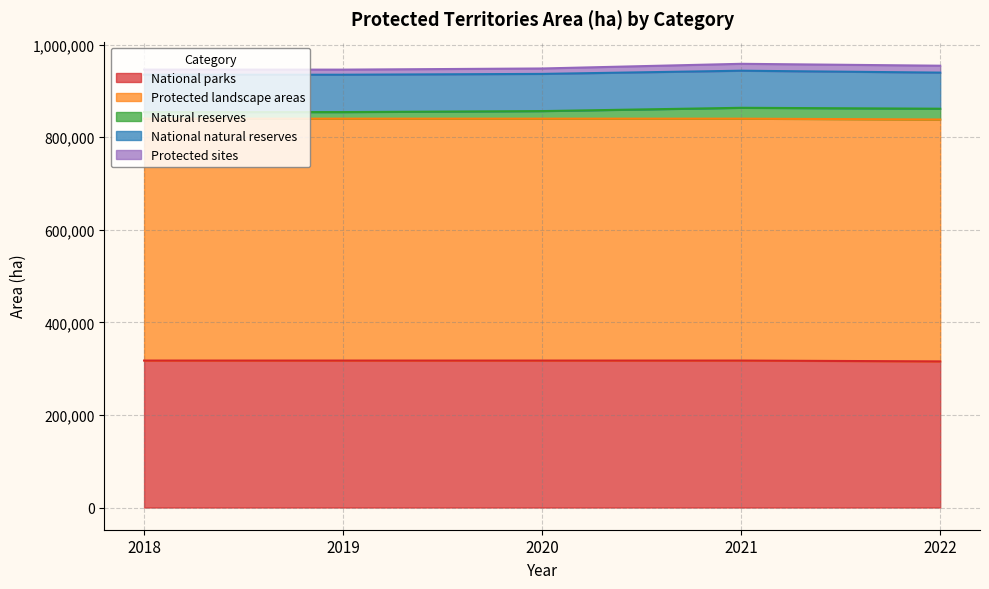

Which series has the widest spread of values?

Natural reserves